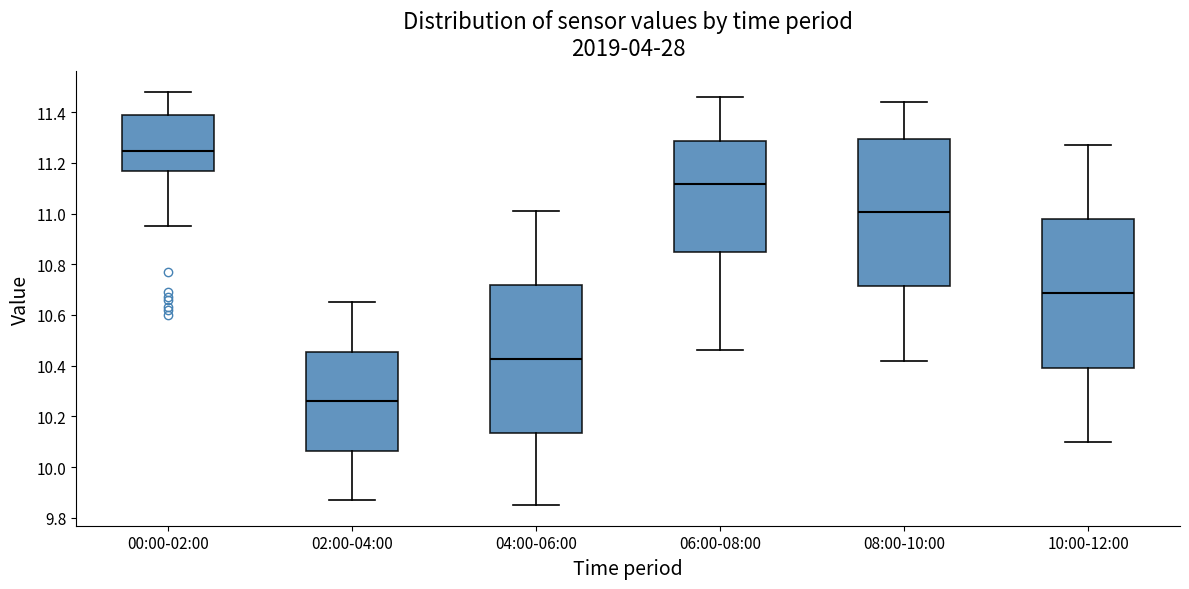

Reading left to right, read every box against the y-axis: the position of its median line, the range the box covers, and the ends of its whiskers. The values are not printed on the chart, so give them approximately, as read against the axis.

00:00-02:00: median 11.24, box 11.16 to 11.40, whiskers 10.96 to 11.48
02:00-04:00: median 10.26, box 10.06 to 10.46, whiskers 9.88 to 10.66
04:00-06:00: median 10.42, box 10.14 to 10.72, whiskers 9.86 to 11.02
06:00-08:00: median 11.12, box 10.86 to 11.28, whiskers 10.46 to 11.46
08:00-10:00: median 11.00, box 10.72 to 11.30, whiskers 10.42 to 11.44
10:00-12:00: median 10.68, box 10.40 to 10.98, whiskers 10.10 to 11.28